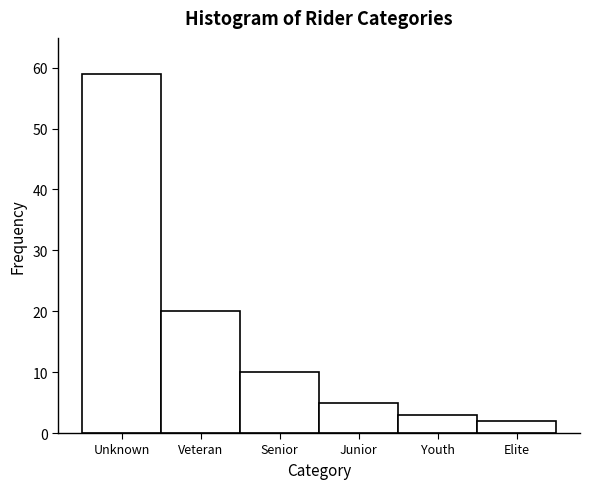

Reading left to right, transcribe all the data shown in this chart.

Unknown=59	Veteran=20	Senior=10	Junior=5	Youth=3	Elite=2